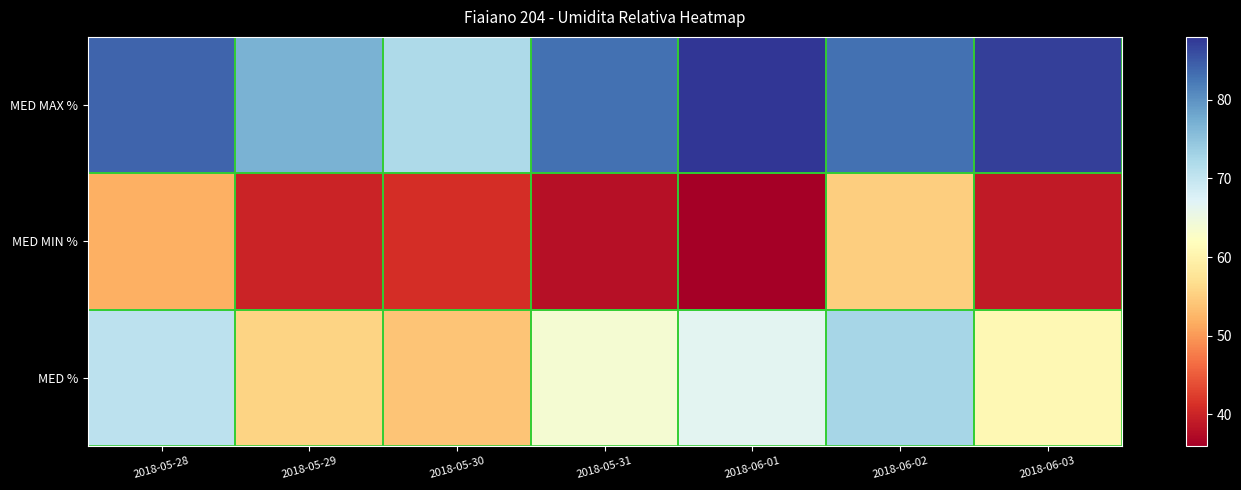

What is the maximum value shown in the chart?

88.0